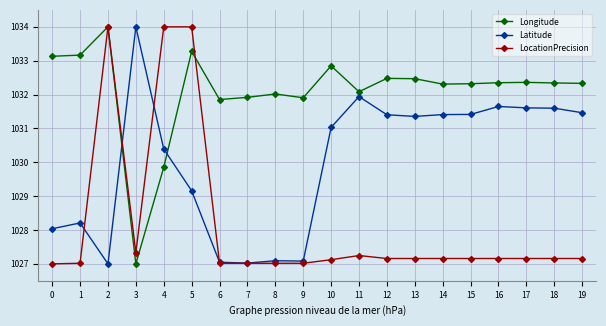

Rank the series by their average value, from lowest to highest.

LocationPrecision, Latitude, Longitude